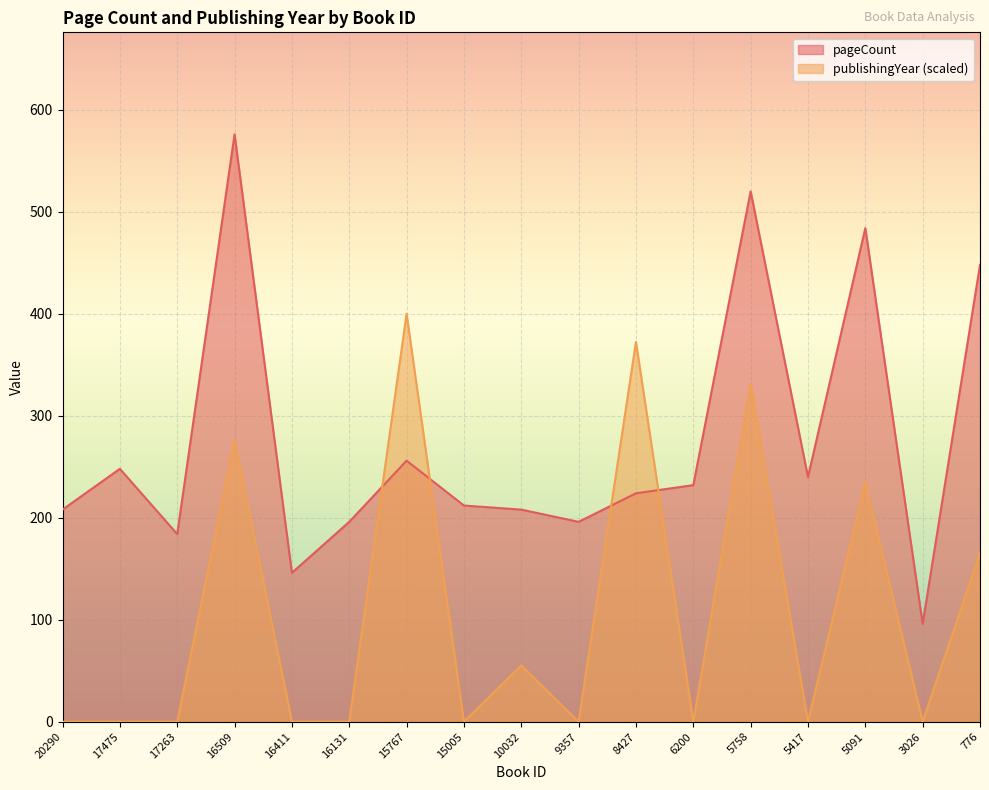

Which has a higher value, 776 or 5758?

5758